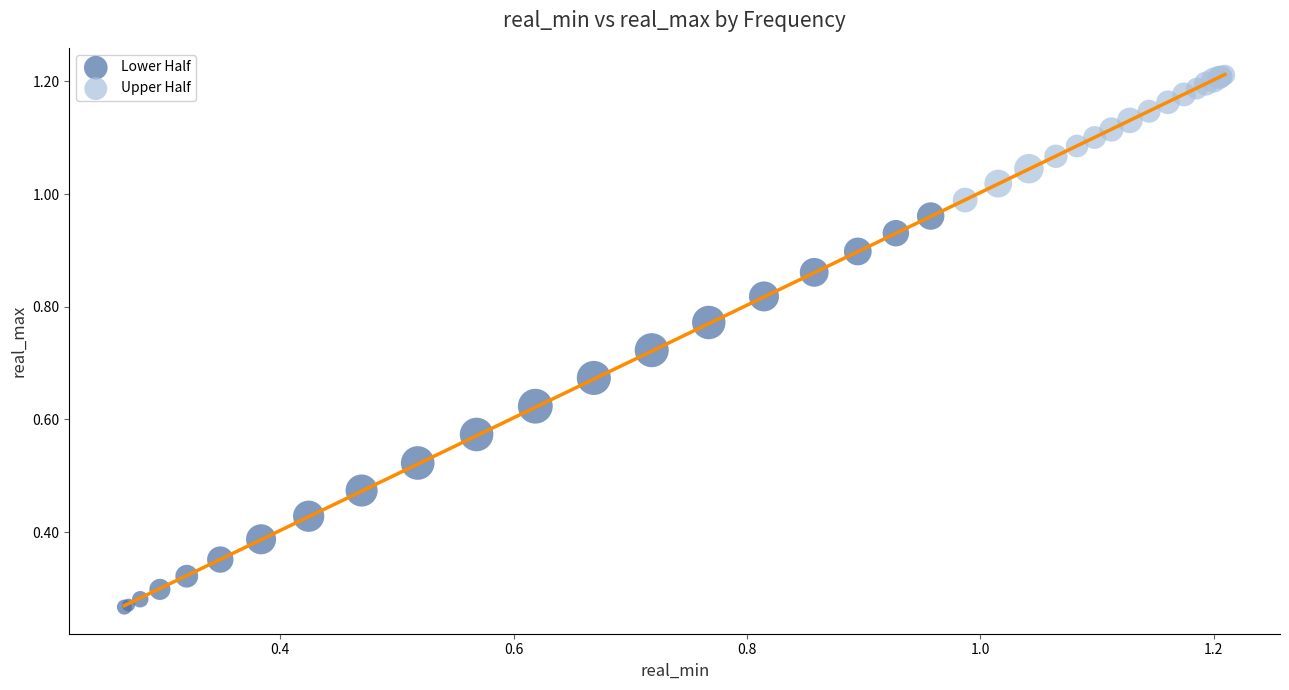

Which series contains the lowest Y value?

Lower Half